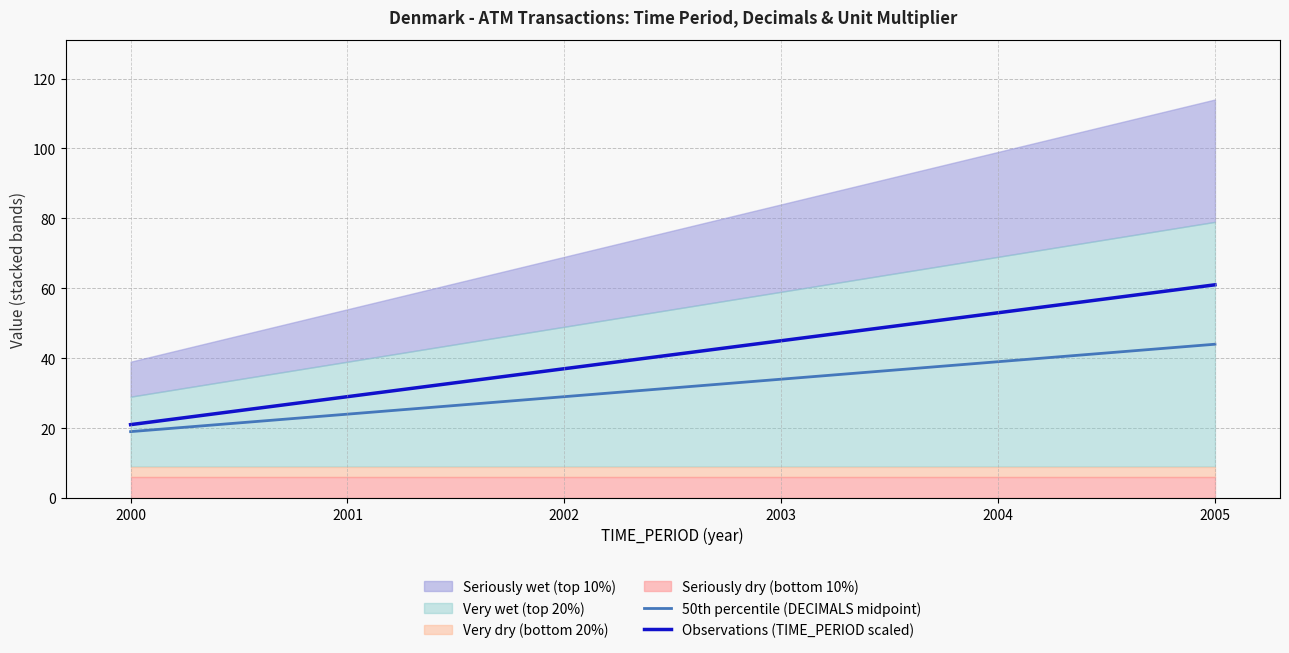

Does the chart display data point markers on the line(s)?

No